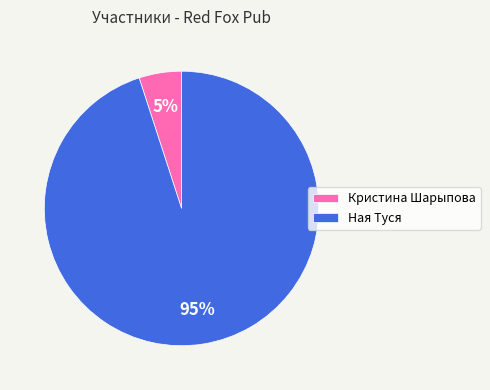

How many segments does this pie chart have?

2